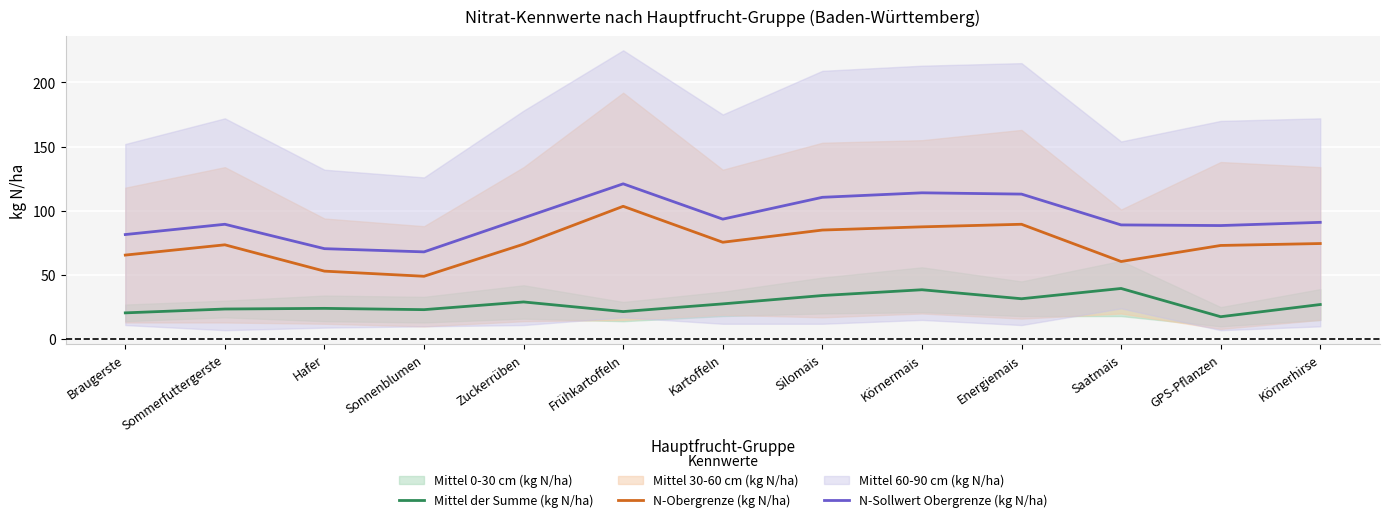

True or false: N-Sollwert Obergrenze (kg N/ha) and N-Obergrenze (kg N/ha) cross at least once.

False